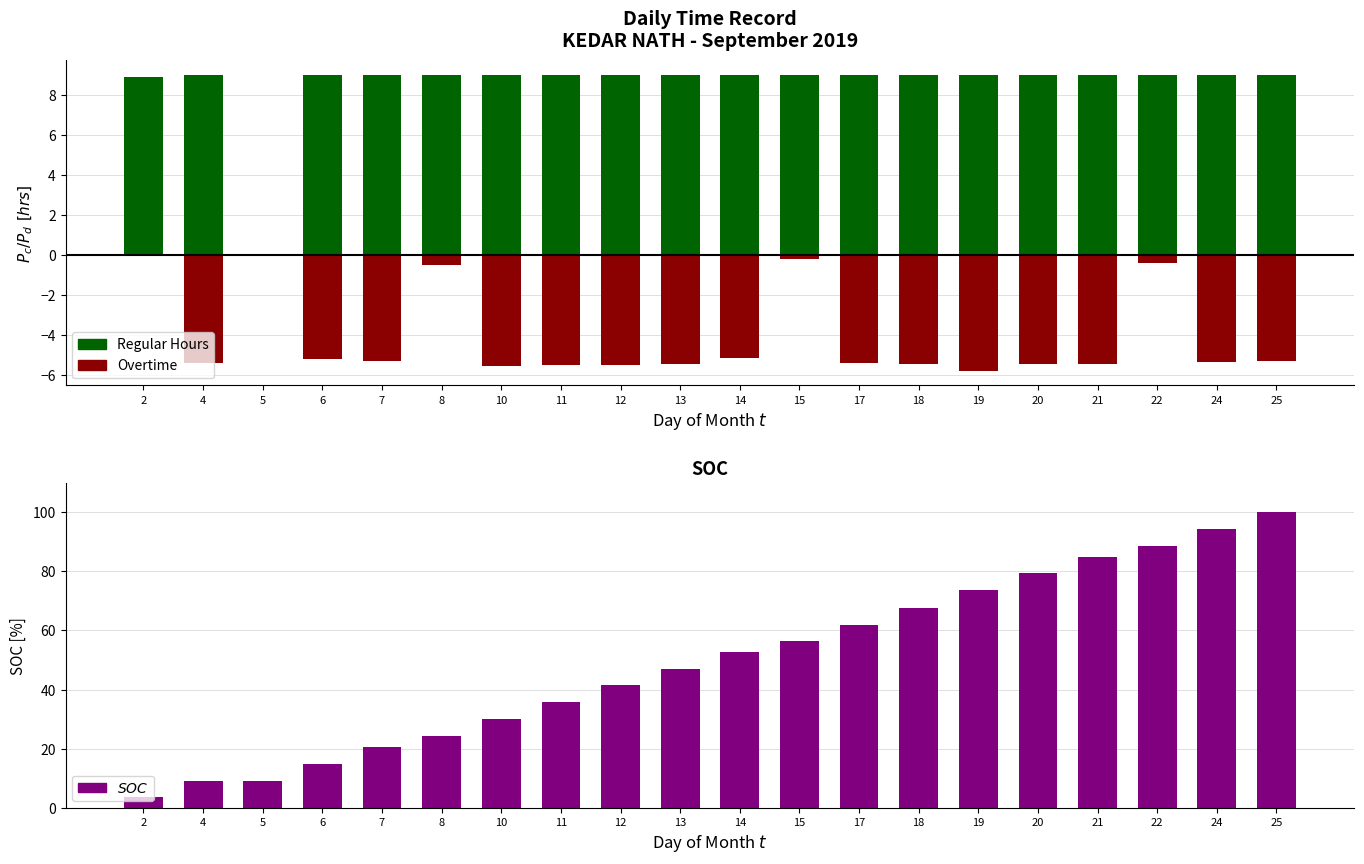

Is it true that Overtime equals -2.2 at 21?

False